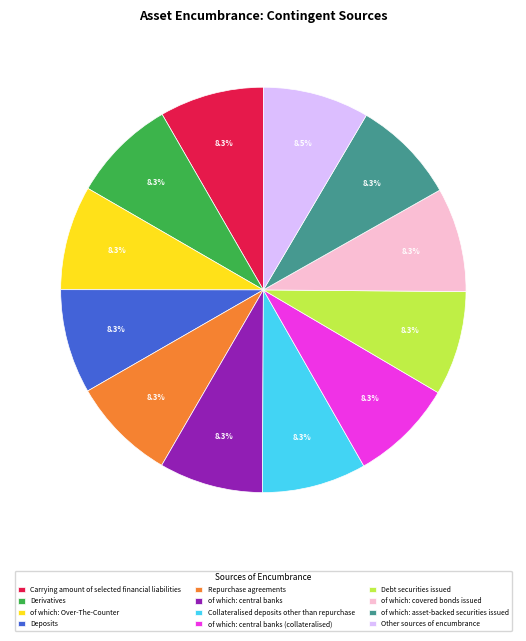

Do Repurchase agreements and Other sources of encumbrance together represent more than half of the pie?

No